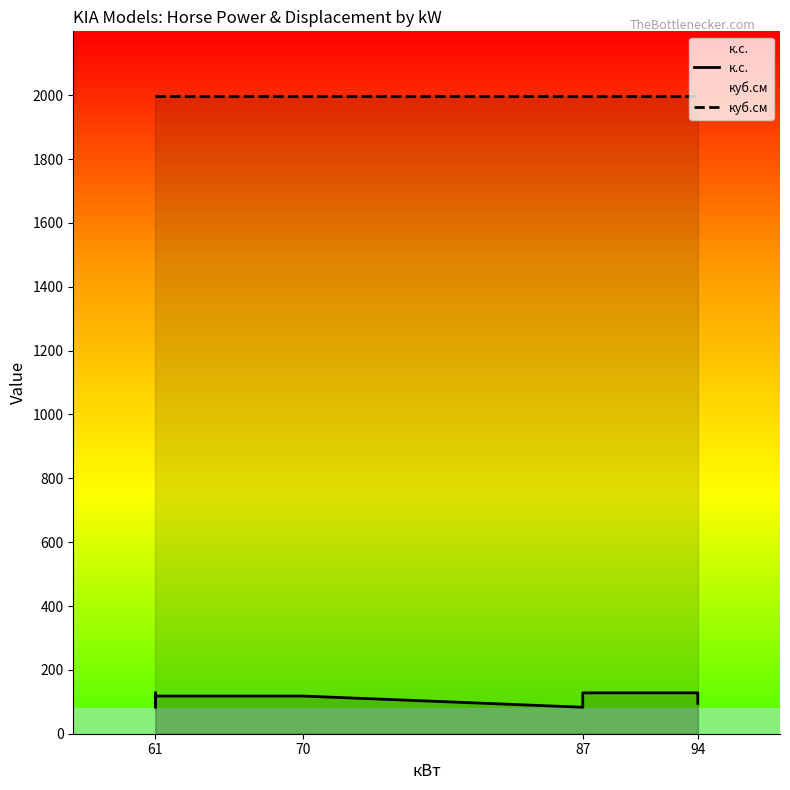

What is the sum of the куб.см values at 87 and 70?

3996